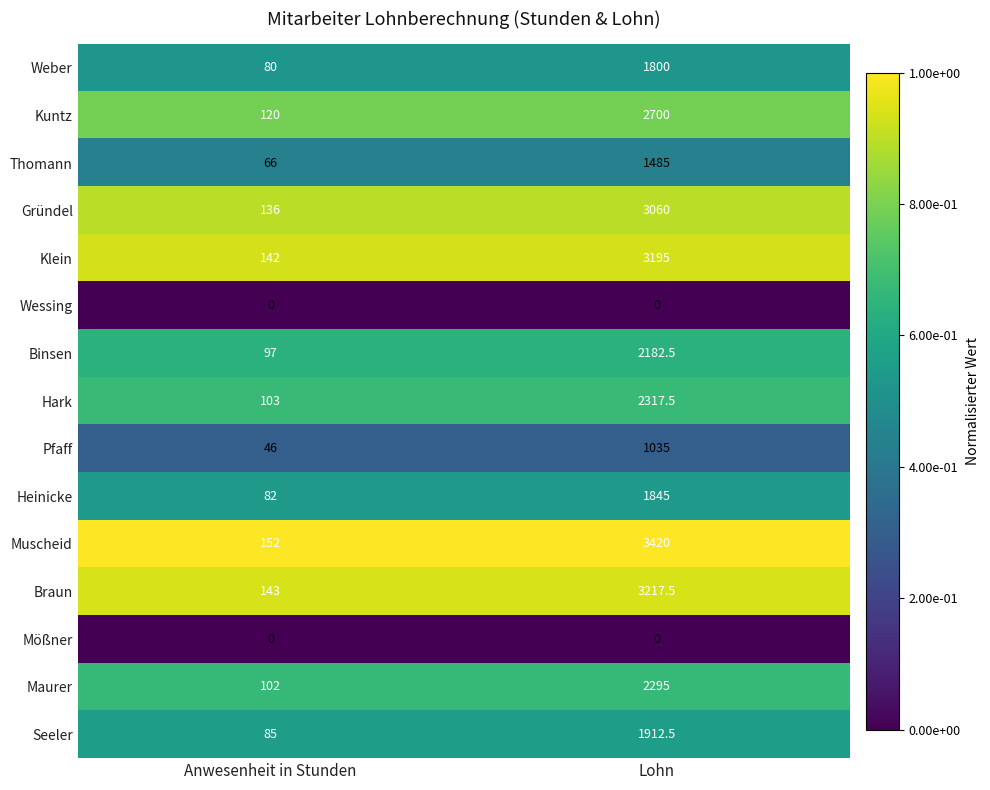

What is the total value across all series at Lohn?

30465.0